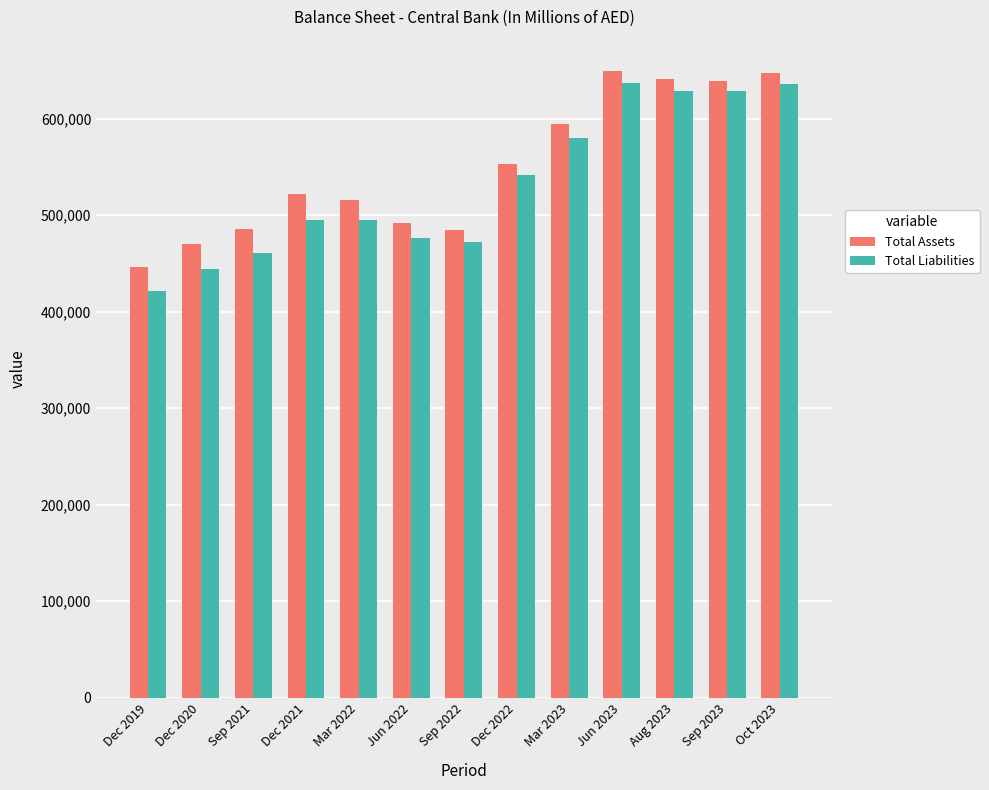

What is the difference between the second highest and second lowest values in the Total Assets series?

177124